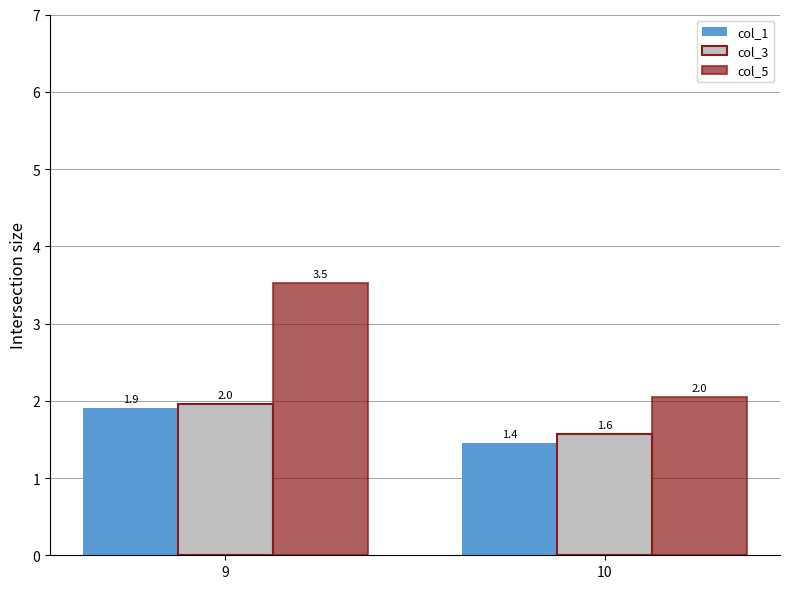

The value of col_3 at 10 is 1.6. True or false?

True